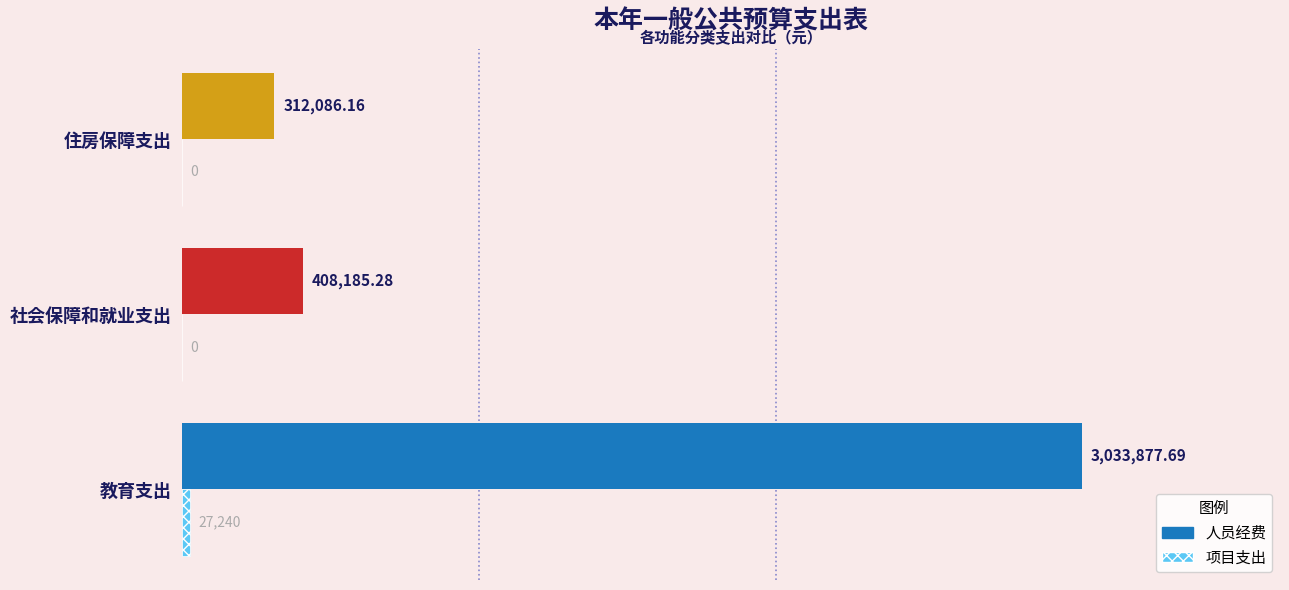

At which label does 人员经费 reach its peak?

教育支出